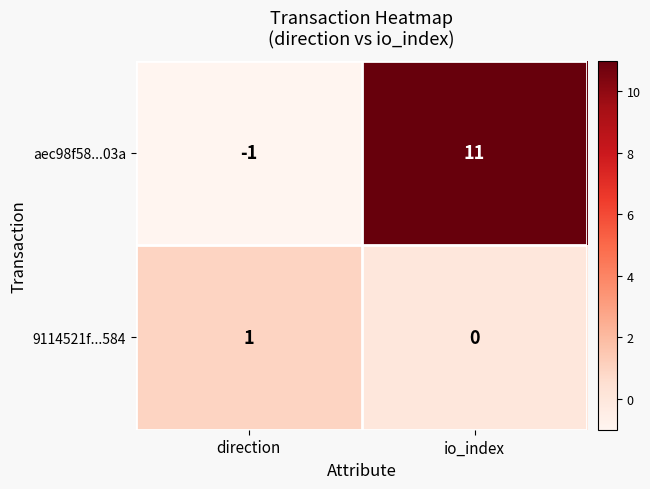

How many values in 9114521f...584 are above zero?

1